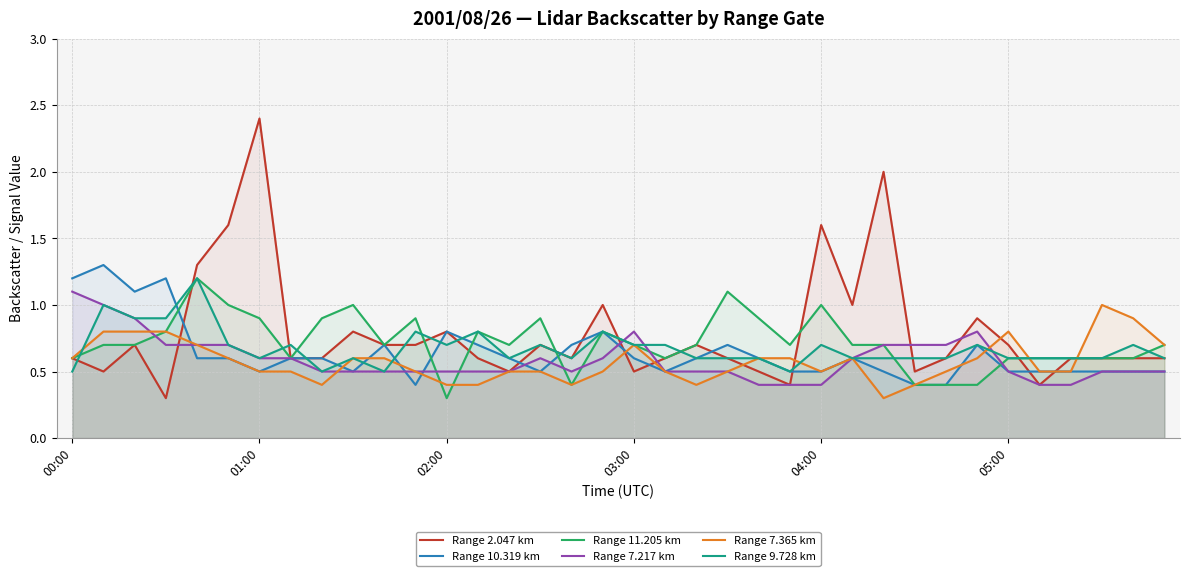

What is the difference between the maximum and second lowest values in the Range 11.205 km series?

0.8